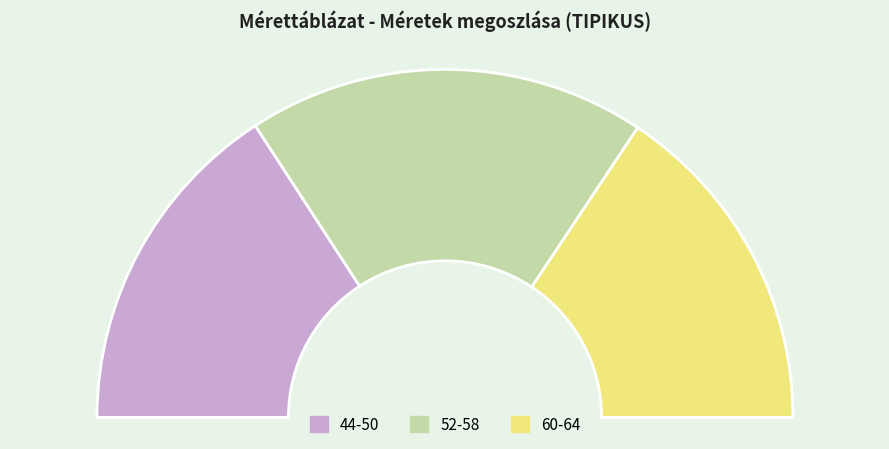

Does any single category account for the majority?

No